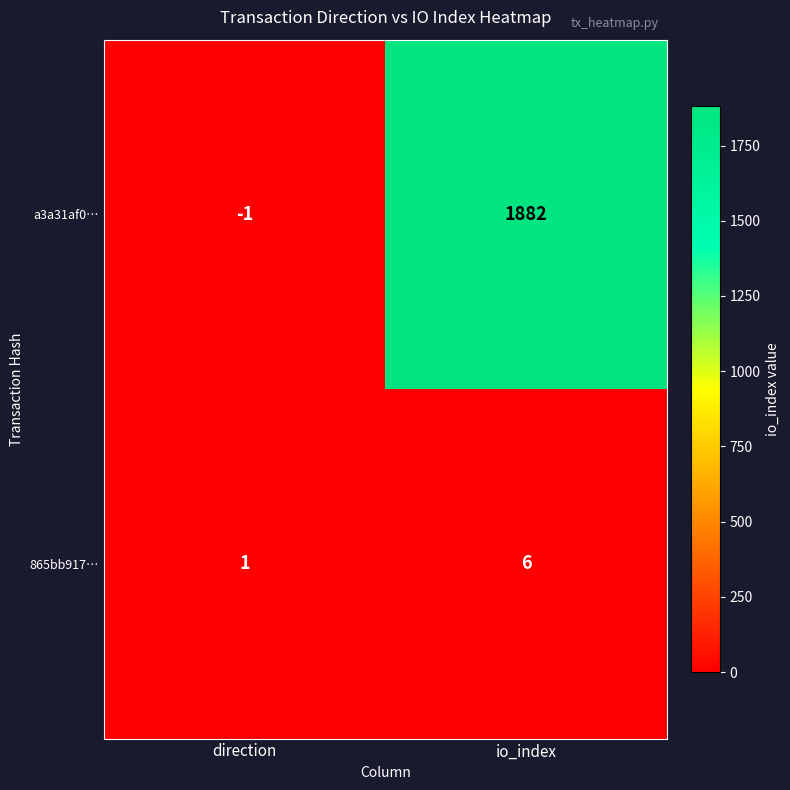

Which series has the widest spread of values?

a3a31af0…